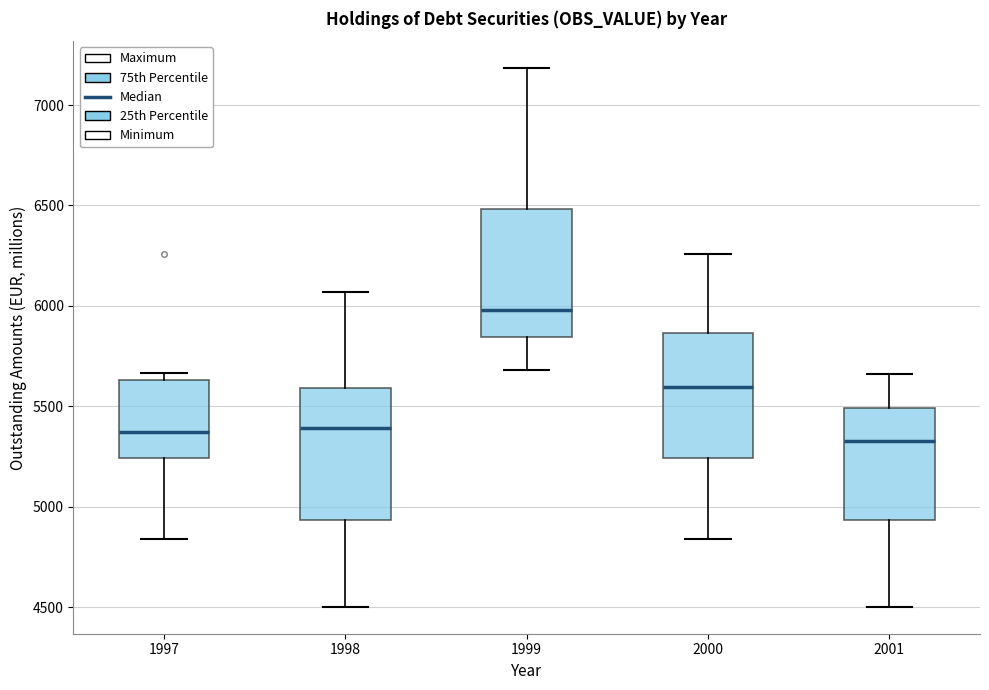

Where is the upper edge of the box at x = 2001 on the y-axis? The values are not printed on the chart, so give them approximately, as read against the axis.

5500